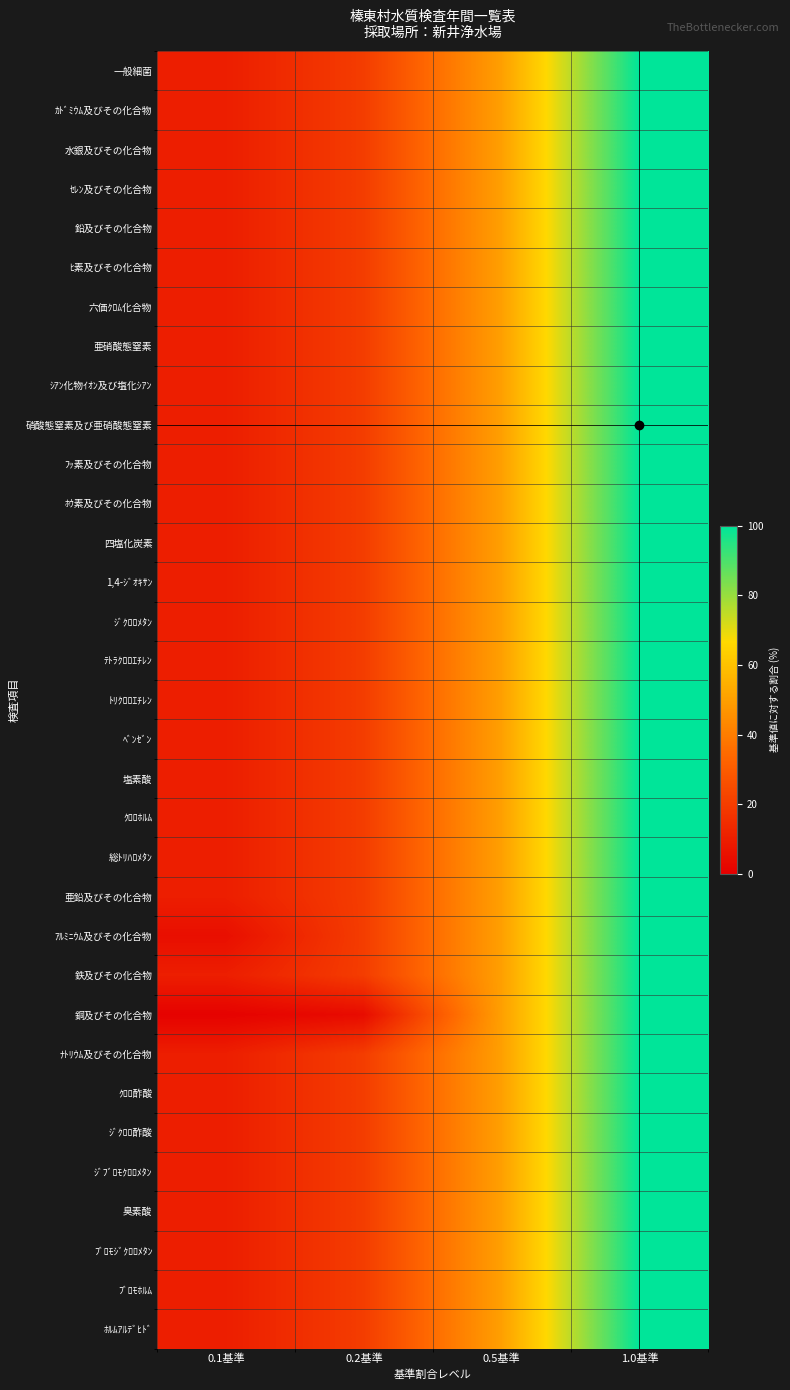

List the series in order of their peak value, highest first.

一般細菌, ｶﾄﾞﾐｳﾑ及びその化合物, 水銀及びその化合物, ｾﾚﾝ及びその化合物, 鉛及びその化合物, ﾋ素及びその化合物, 六価ｸﾛﾑ化合物, 亜硝酸態窒素, ｼｱﾝ化物ｲｵﾝ及び塩化ｼｱﾝ, 硝酸態窒素及び亜硝酸態窒素, ﾌｯ素及びその化合物, ﾎｳ素及びその化合物, 四塩化炭素, 1,4-ｼﾞｵｷｻﾝ, ｼﾞｸﾛﾛﾒﾀﾝ, ﾃﾄﾗｸﾛﾛｴﾁﾚﾝ, ﾄﾘｸﾛﾛｴﾁﾚﾝ, ﾍﾞﾝｾﾞﾝ, 塩素酸, ｸﾛﾛﾎﾙﾑ, 総ﾄﾘﾊﾛﾒﾀﾝ, 亜鉛及びその化合物, ｱﾙﾐﾆｳﾑ及びその化合物, 鉄及びその化合物, 銅及びその化合物, ﾅﾄﾘｳﾑ及びその化合物, ｸﾛﾛ酢酸, ｼﾞｸﾛﾛ酢酸, ｼﾞﾌﾞﾛﾓｸﾛﾛﾒﾀﾝ, 臭素酸, ﾌﾞﾛﾓｼﾞｸﾛﾛﾒﾀﾝ, ﾌﾞﾛﾓﾎﾙﾑ, ﾎﾙﾑｱﾙﾃﾞﾋﾄﾞ